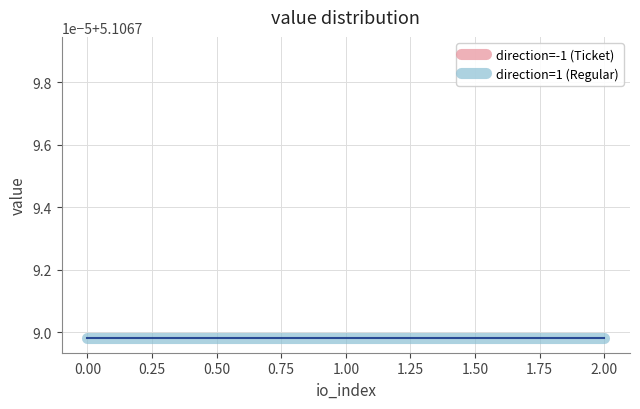

Read the direction=-1 (Ticket) value at 0.00.

5.1